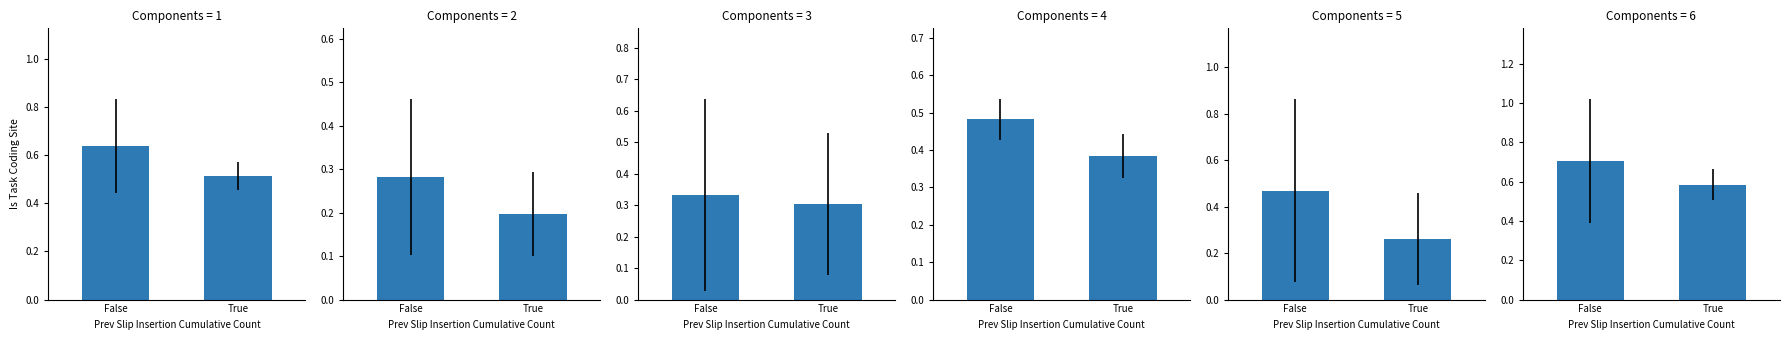

What is the sum of all Feb values?

0.5